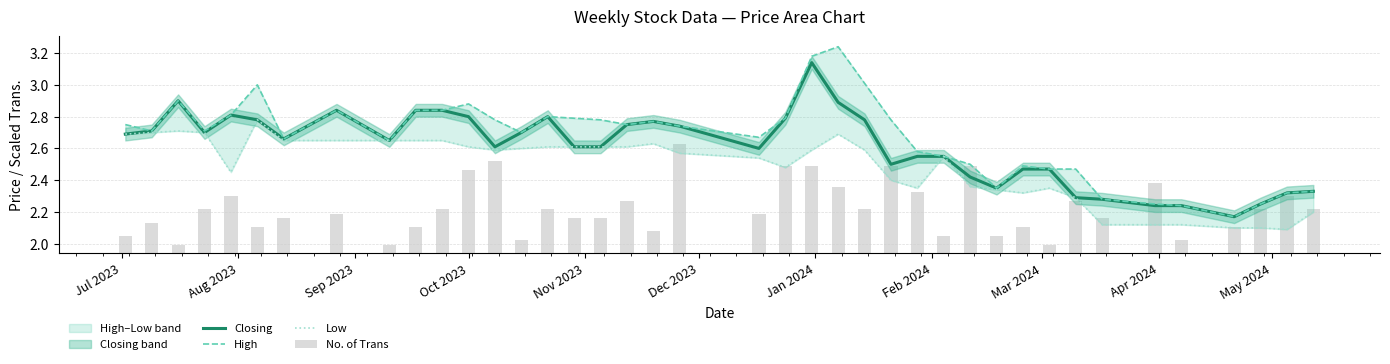

At Sep 2023, list the series in order from largest to smallest.

Closing, High, Low